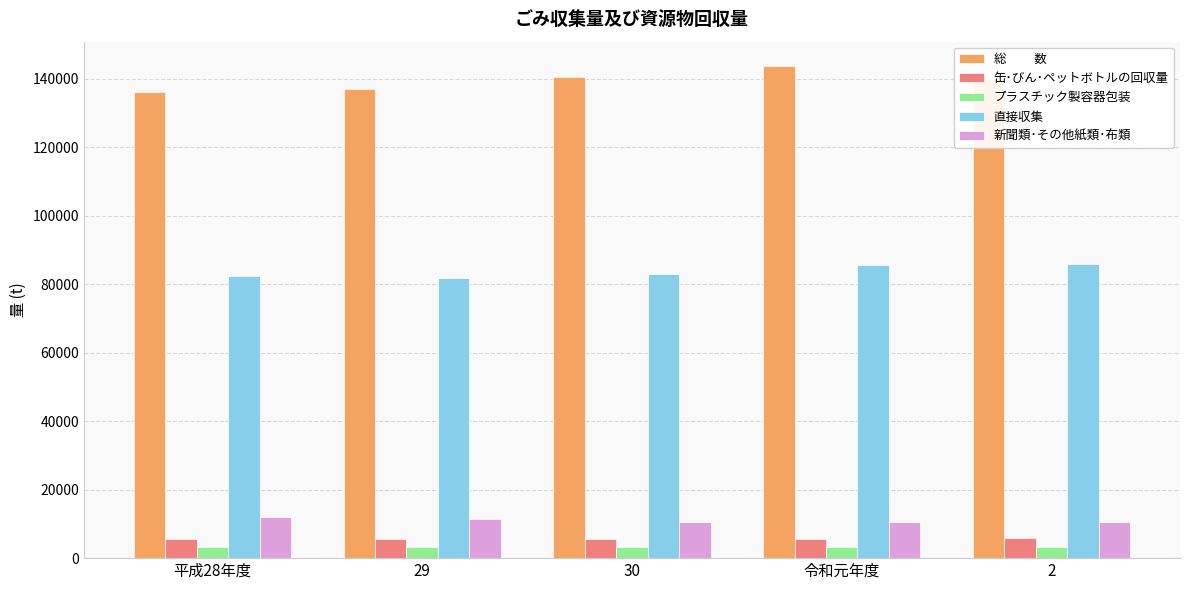

How many bars are there in total?

25